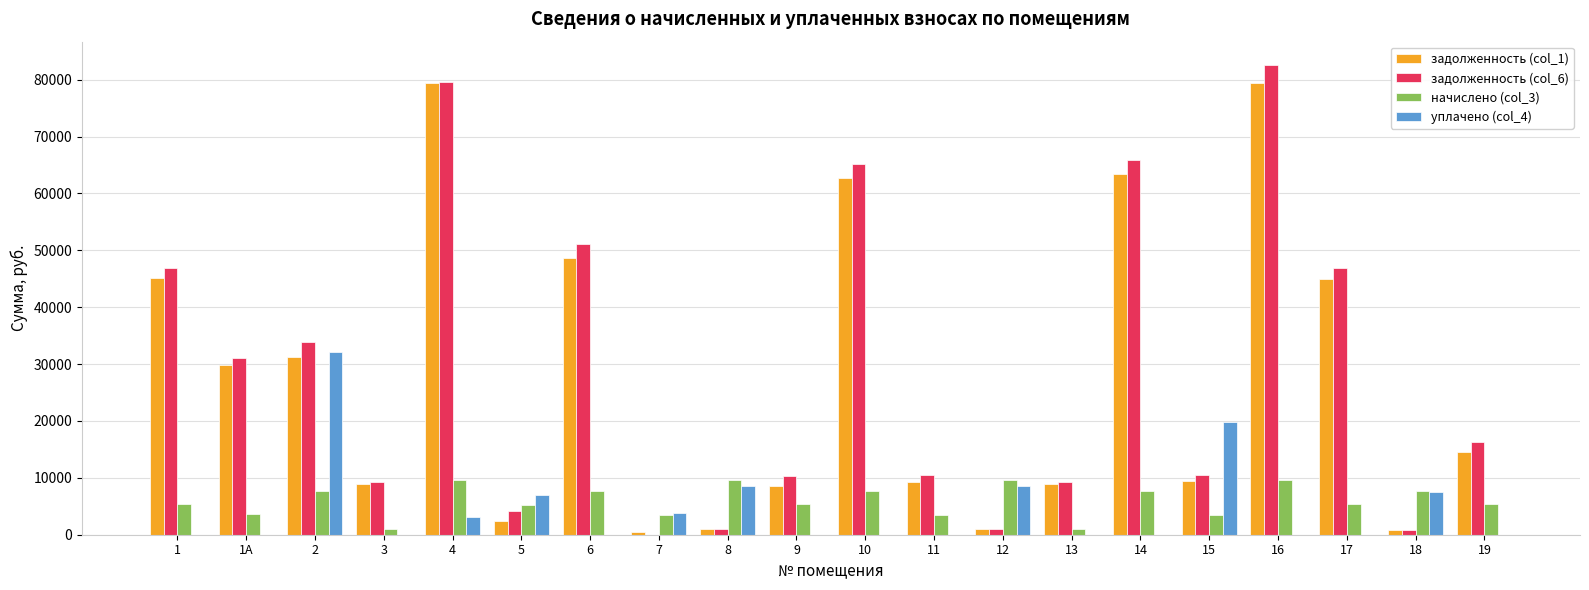

What is the total value across all series at 6?

107351.3